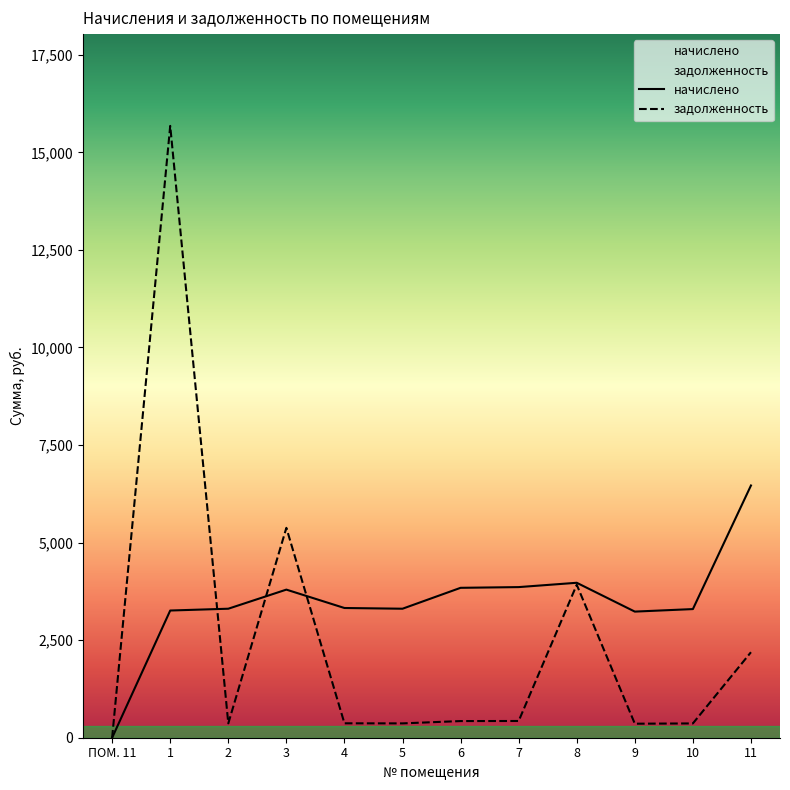

Reading left to right, list all the values displayed in this chart.

начислено: ПОМ. 11=0.0	1=3259.6	2=3305.8	3=3795.2	4=3324.2	5=3305.8	6=3841.4	7=3859.8	8=3970.6	9=3231.9	10=3296.5	11=6463.8
задолженность: ПОМ. 11=0.0	1=15678.9	2=367.3	3=5378.3	4=369.4	5=367.3	6=426.8	7=428.9	8=3920.3	9=359.1	10=366.3	11=2191.4